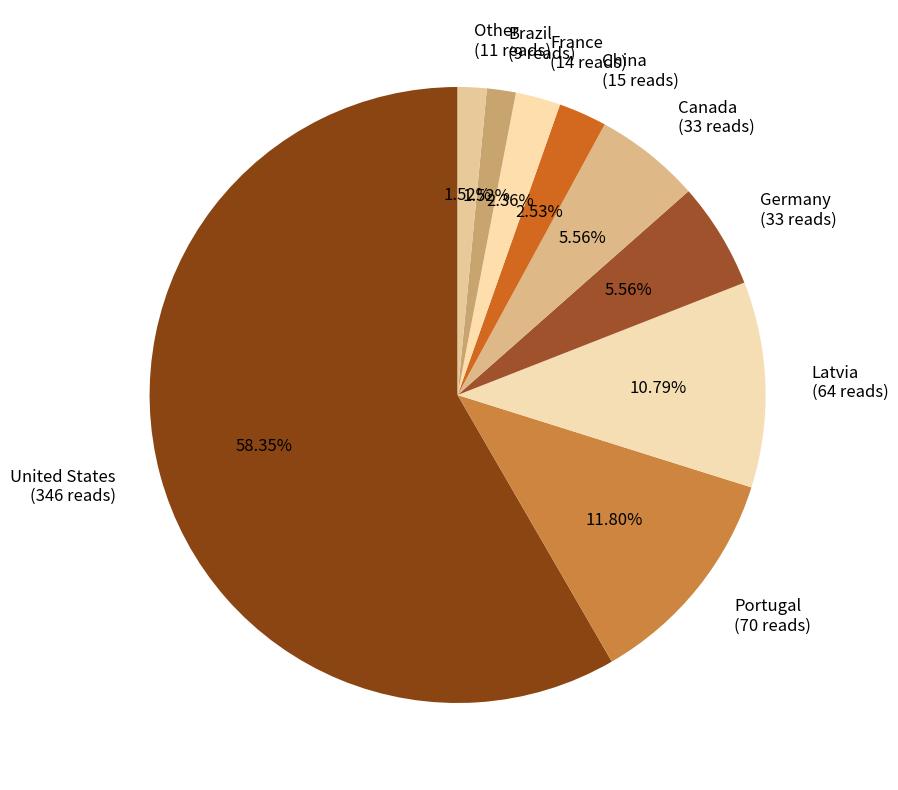

What percentage is the Portugal slice, to the nearest percent?

12%